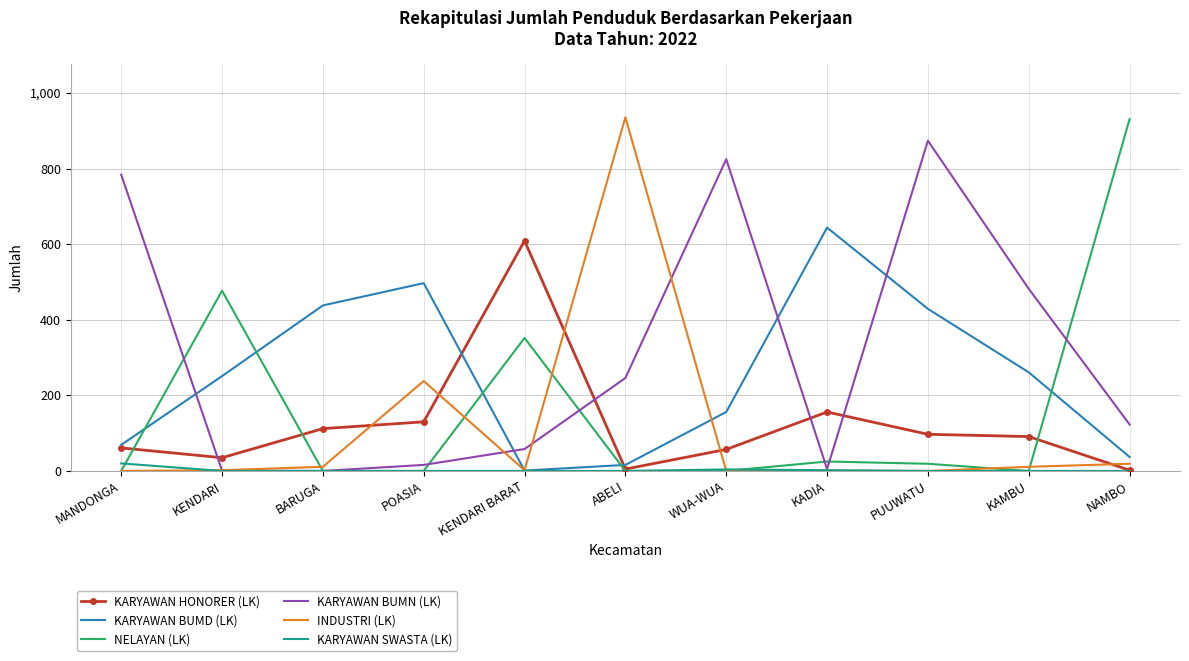

What is the spread (max minus min) of values at PUUWATU?

874